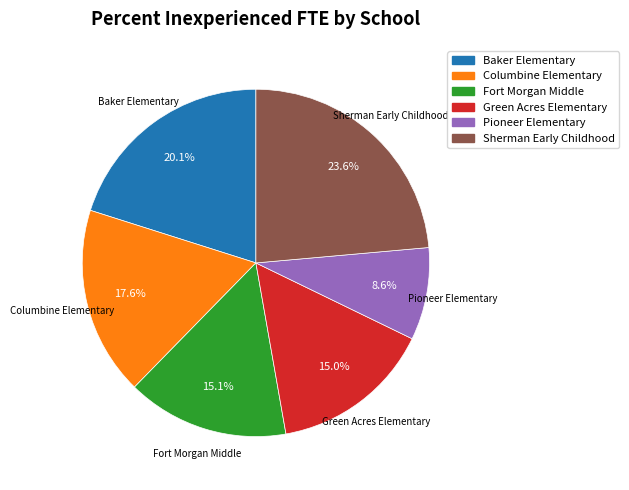

Which slice is the largest?

Sherman Early Childhood